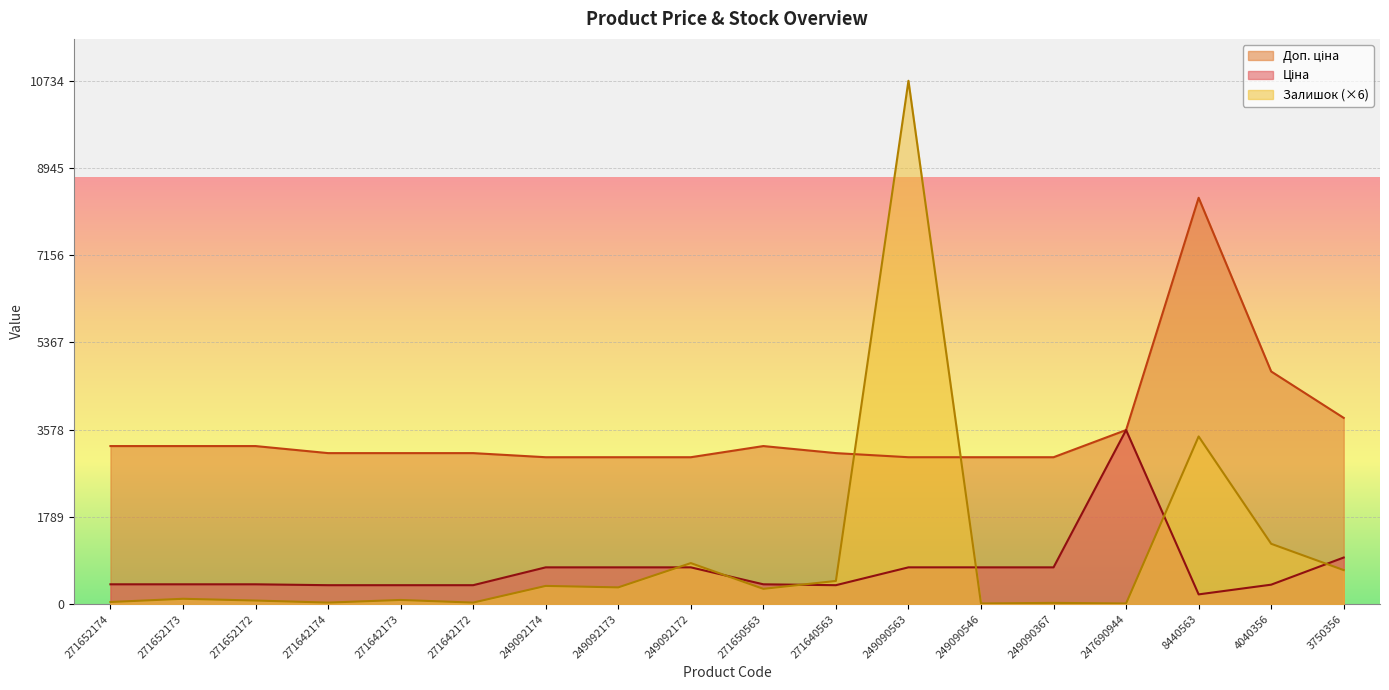

Reading right to left, extract all data points from this chart.

Ціна: 3750356=954.6	4040356=397.6	8440563=198.4	247690944=3569.6	249090367=753.0	249090546=753.0	249090563=753.0	271640563=387.0	271650563=405.1	249092172=753.0	249092173=753.0	249092174=753.0	271642172=387.0	271642173=387.0	271642174=387.0	271652172=405.1	271652173=405.1	271652174=405.1
Доп. ціна: 3750356=3818.4	4040356=4770.7	8440563=8333.6	247690944=3569.6	249090367=3011.8	249090546=3011.8	249090563=3011.8	271640563=3096.2	271650563=3240.7	249092172=3011.8	249092173=3011.8	249092174=3011.8	271642172=3096.2	271642173=3096.2	271642174=3096.2	271652172=3240.7	271652173=3240.7	271652174=3240.7
Залишок: 3750356=696.0	4040356=1236.0	8440563=3438.0	247690944=12.0	249090367=24.0	249090546=12.0	249090563=10734.0	271640563=474.0	271650563=312.0	249092172=840.0	249092173=342.0	249092174=372.0	271642172=30.0	271642173=84.0	271642174=30.0	271652172=72.0	271652173=108.0	271652174=42.0